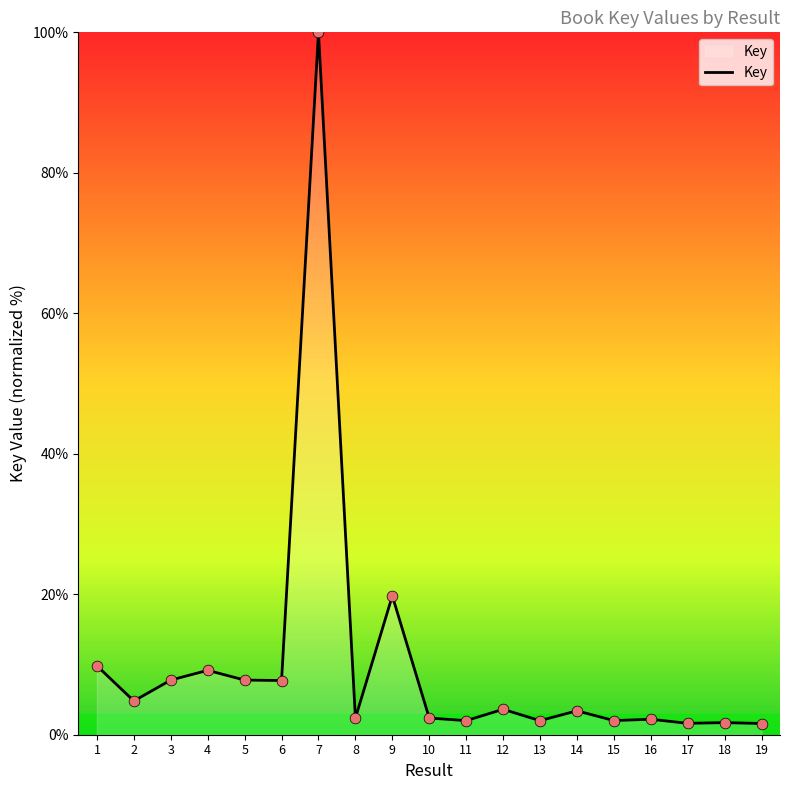

Approximately how many times larger is the value at 2 compared to 19?

3.0